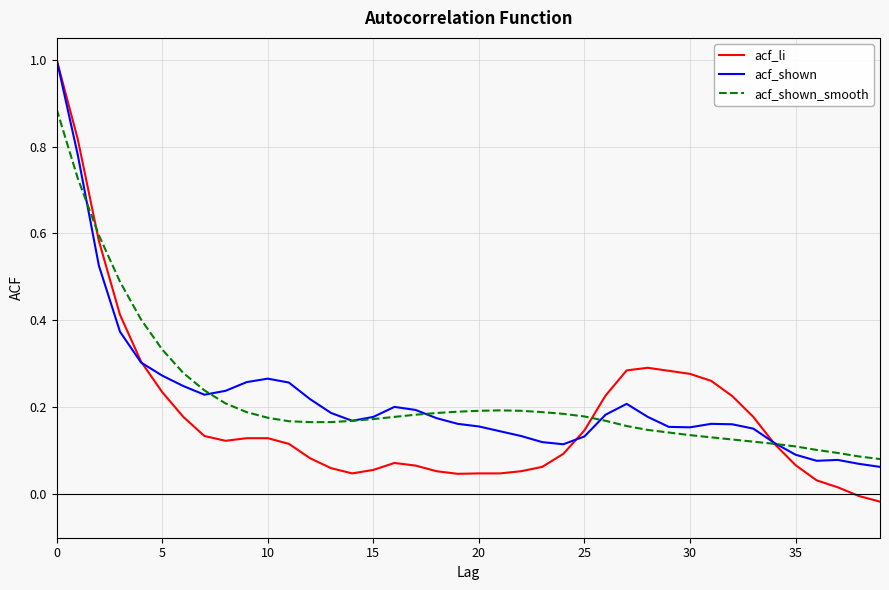

Which series has the widest spread of values?

acf_li